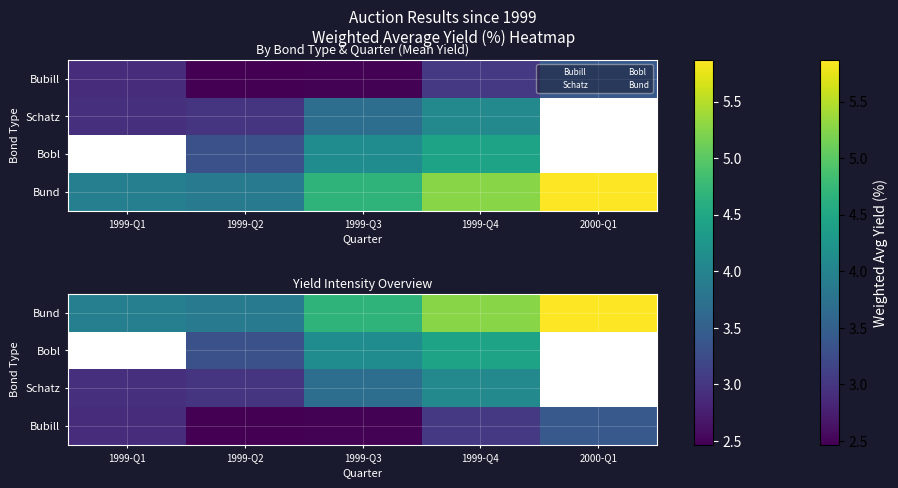

Which label corresponds to the smallest value in the chart?

1999-Q2